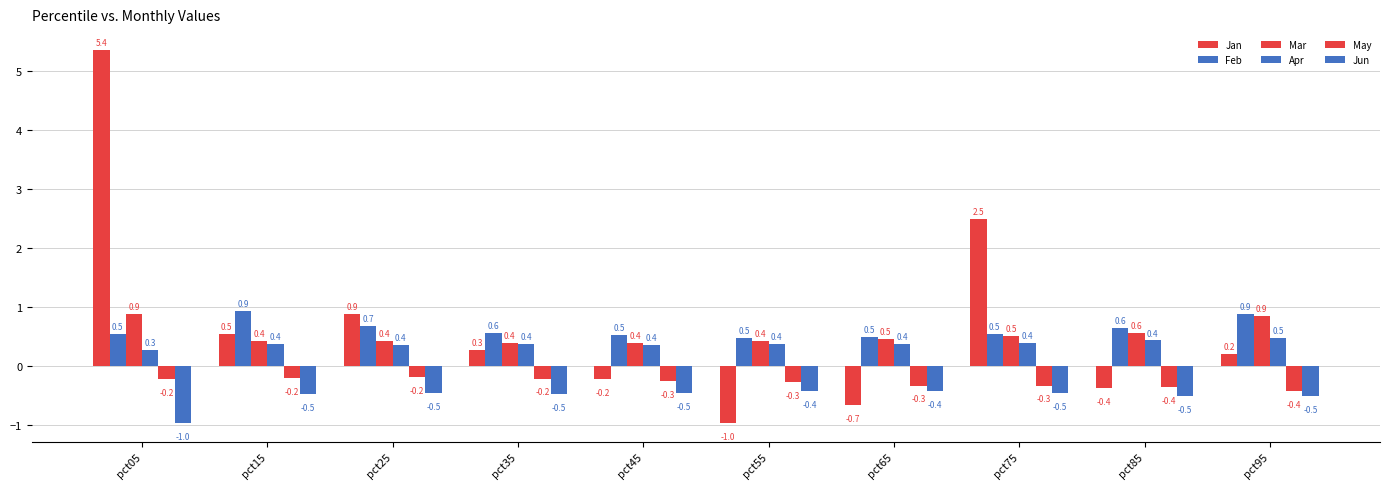

At pct95, list the series in order from smallest to largest.

Jun, May, Jan, Apr, Mar, Feb